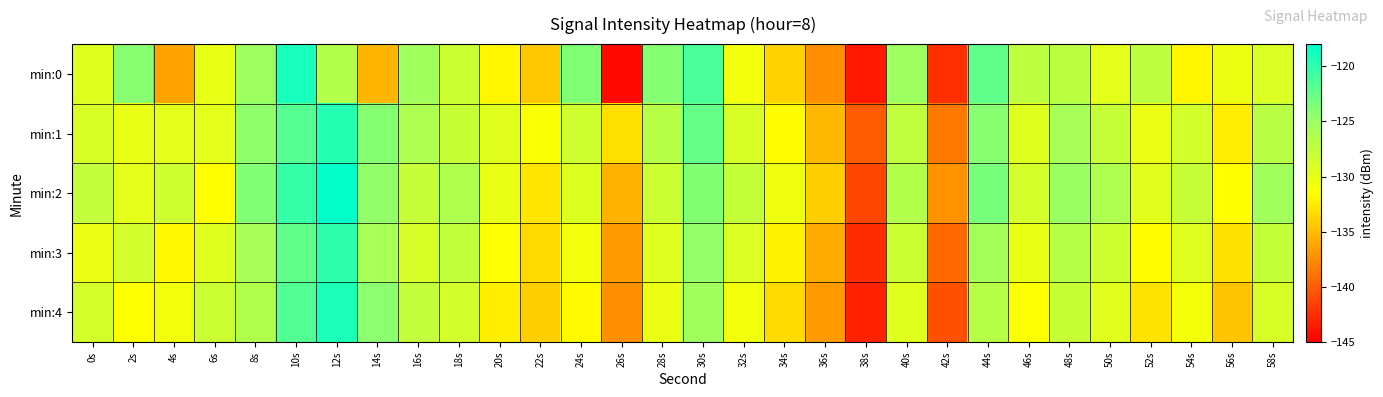

What is the minimum value shown in the chart?

-144.4